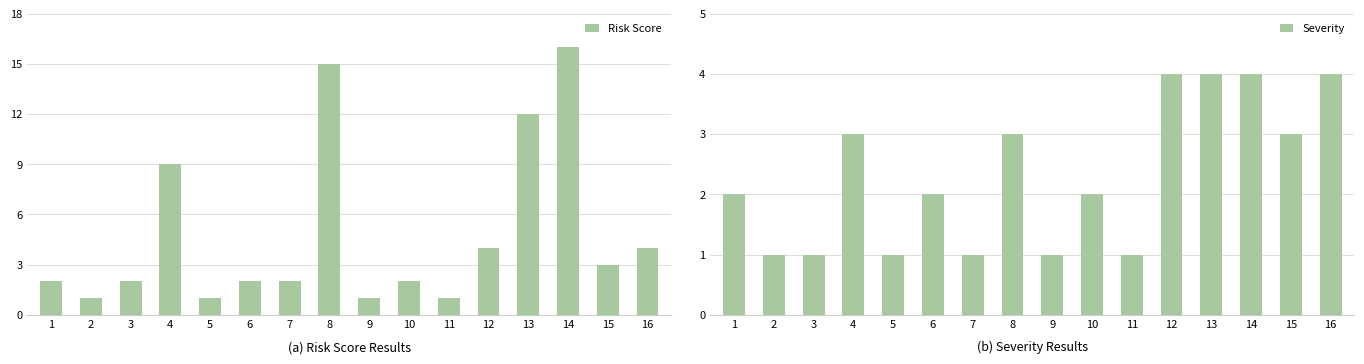

Reading right to left, list all the values displayed in this chart.

Risk Score: 16=4	15=3	14=16	13=12	12=4	11=1	10=2	9=1	8=15	7=2	6=2	5=1	4=9	3=2	2=1	1=2
Severity: 16=4	15=3	14=4	13=4	12=4	11=1	10=2	9=1	8=3	7=1	6=2	5=1	4=3	3=1	2=1	1=2